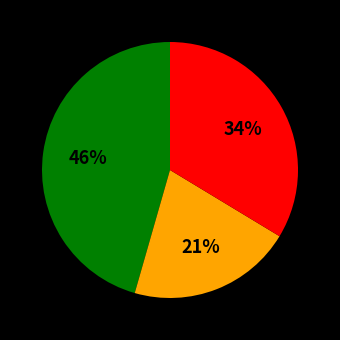

To the nearest percent, what is the average slice percentage?

33%